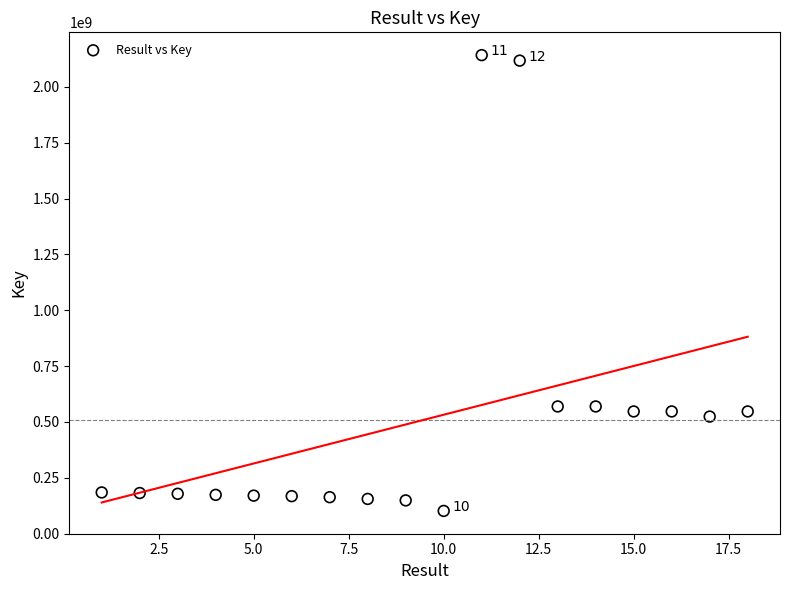

What is the range of Y values (max minus min)?

2040973230